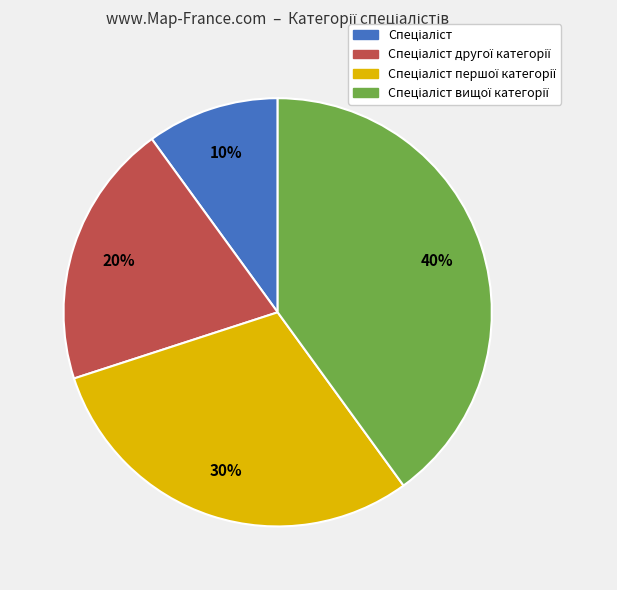

Is there a majority slice in this chart?

No